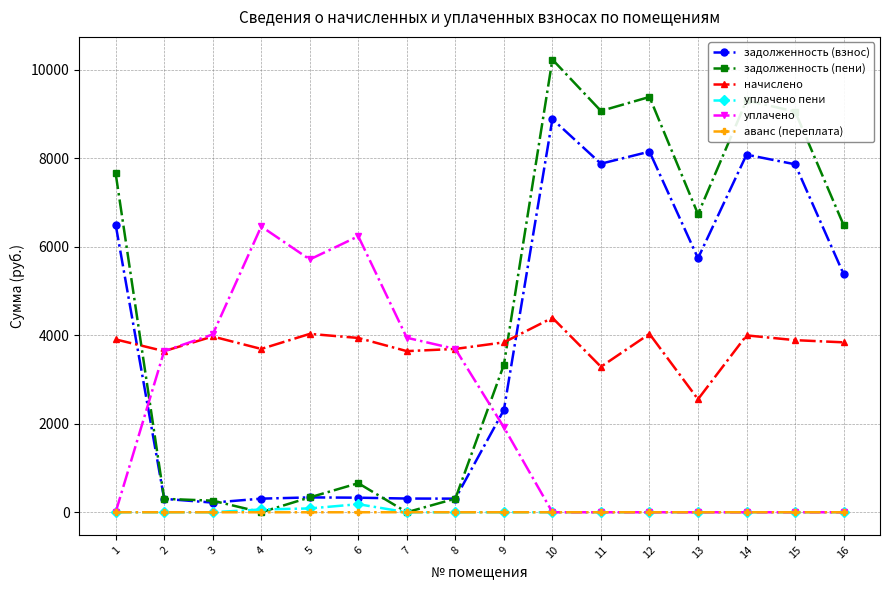

What is the difference between the maximum and second lowest values in the задолженность (взнос) series?

8585.4